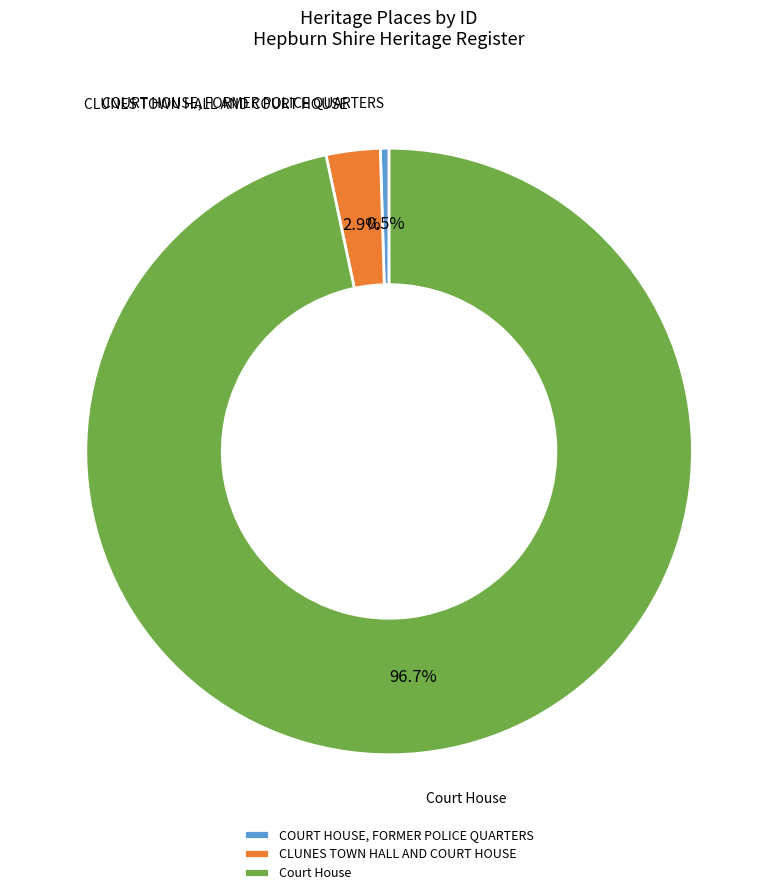

To the nearest percent, what is the combined percentage of Court House and COURT HOUSE, FORMER POLICE QUARTERS?

97%